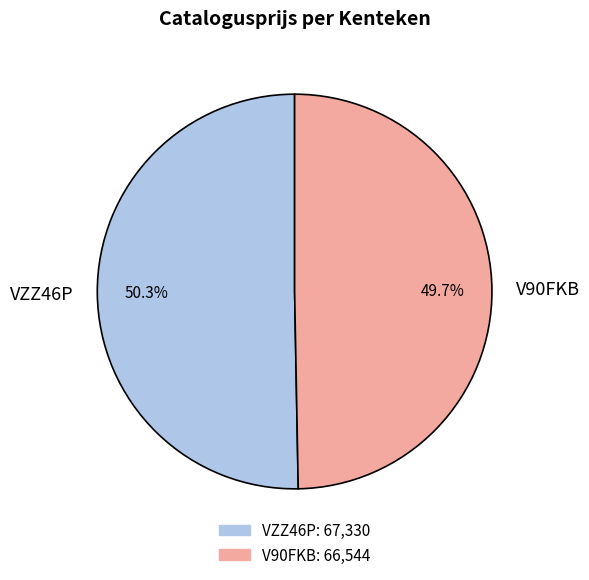

What percentage is the V90FKB slice, to the nearest percent?

50%